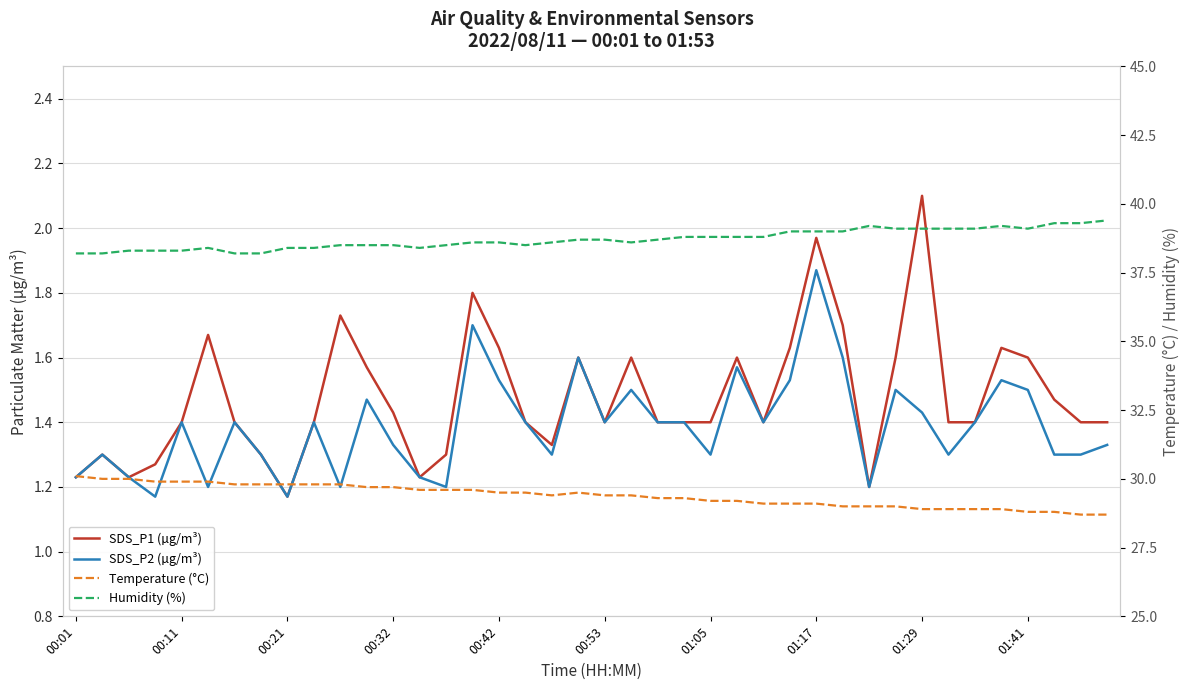

How many categories are shown in the chart?

40